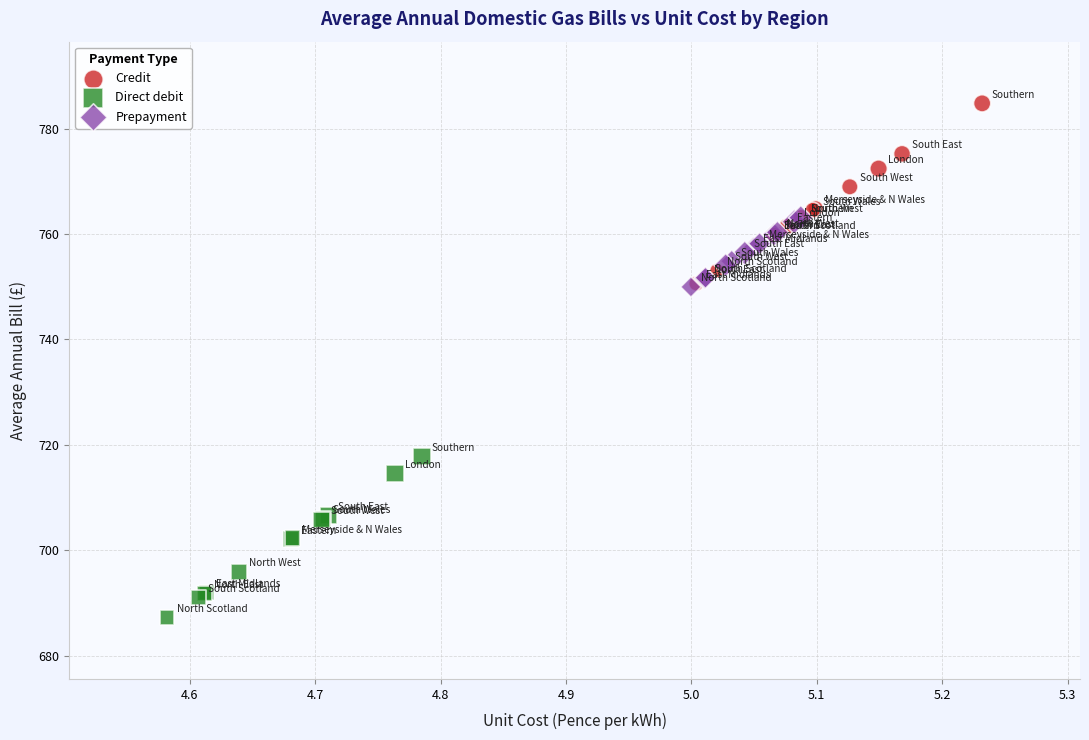

Which series has the largest Y range (max minus min)?

Credit